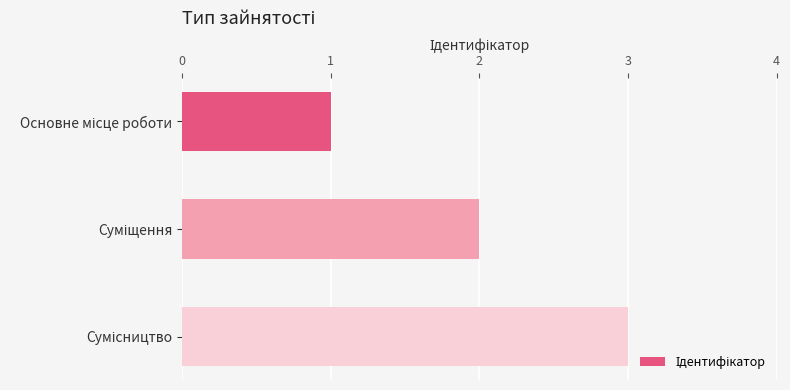

How many bars are there in total?

3